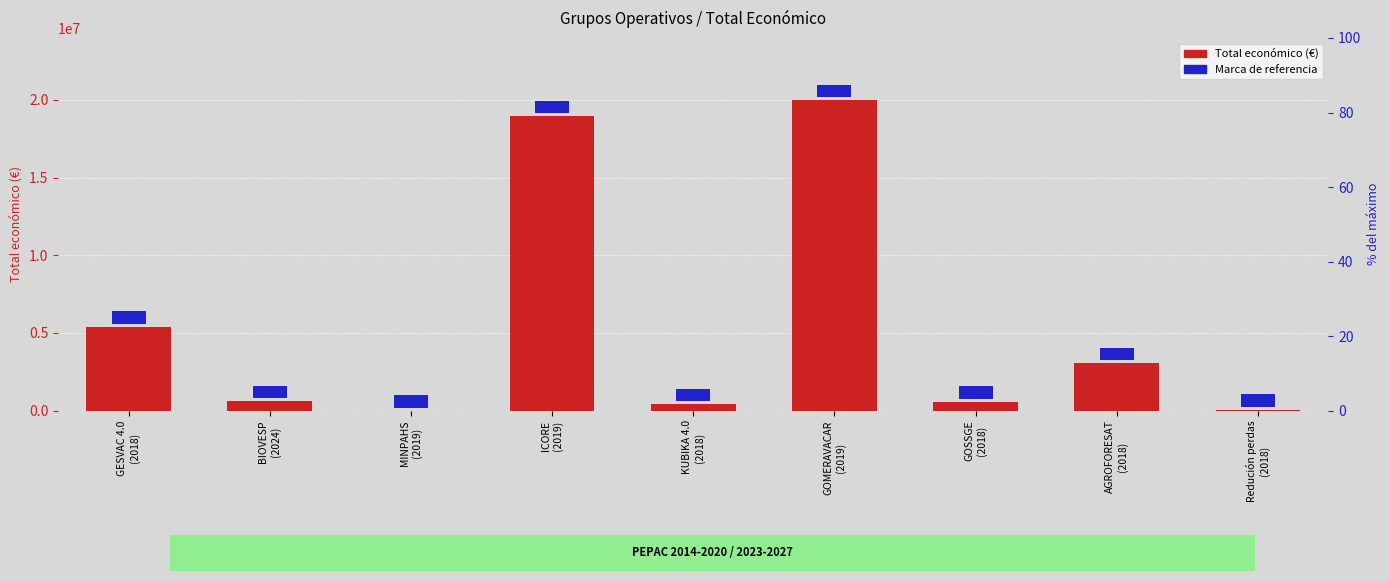

What is the label of the 4th bar from the right?

GOMERAVACAR
(2019)